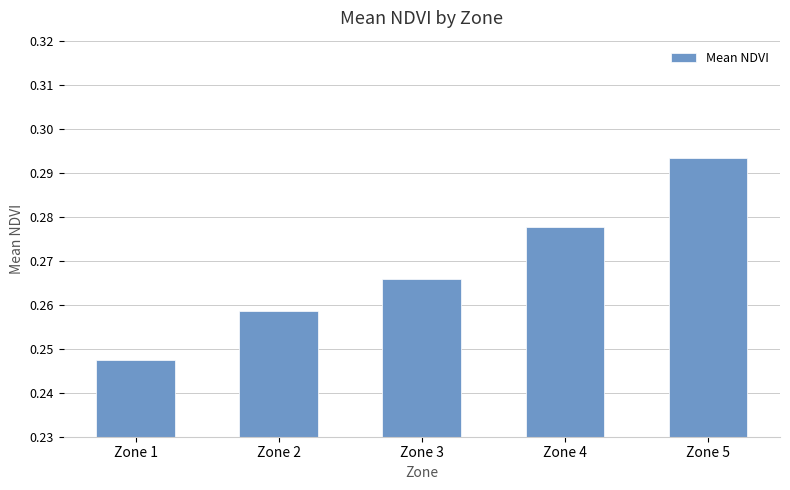

Which category has the highest value across all series?

Zone 5